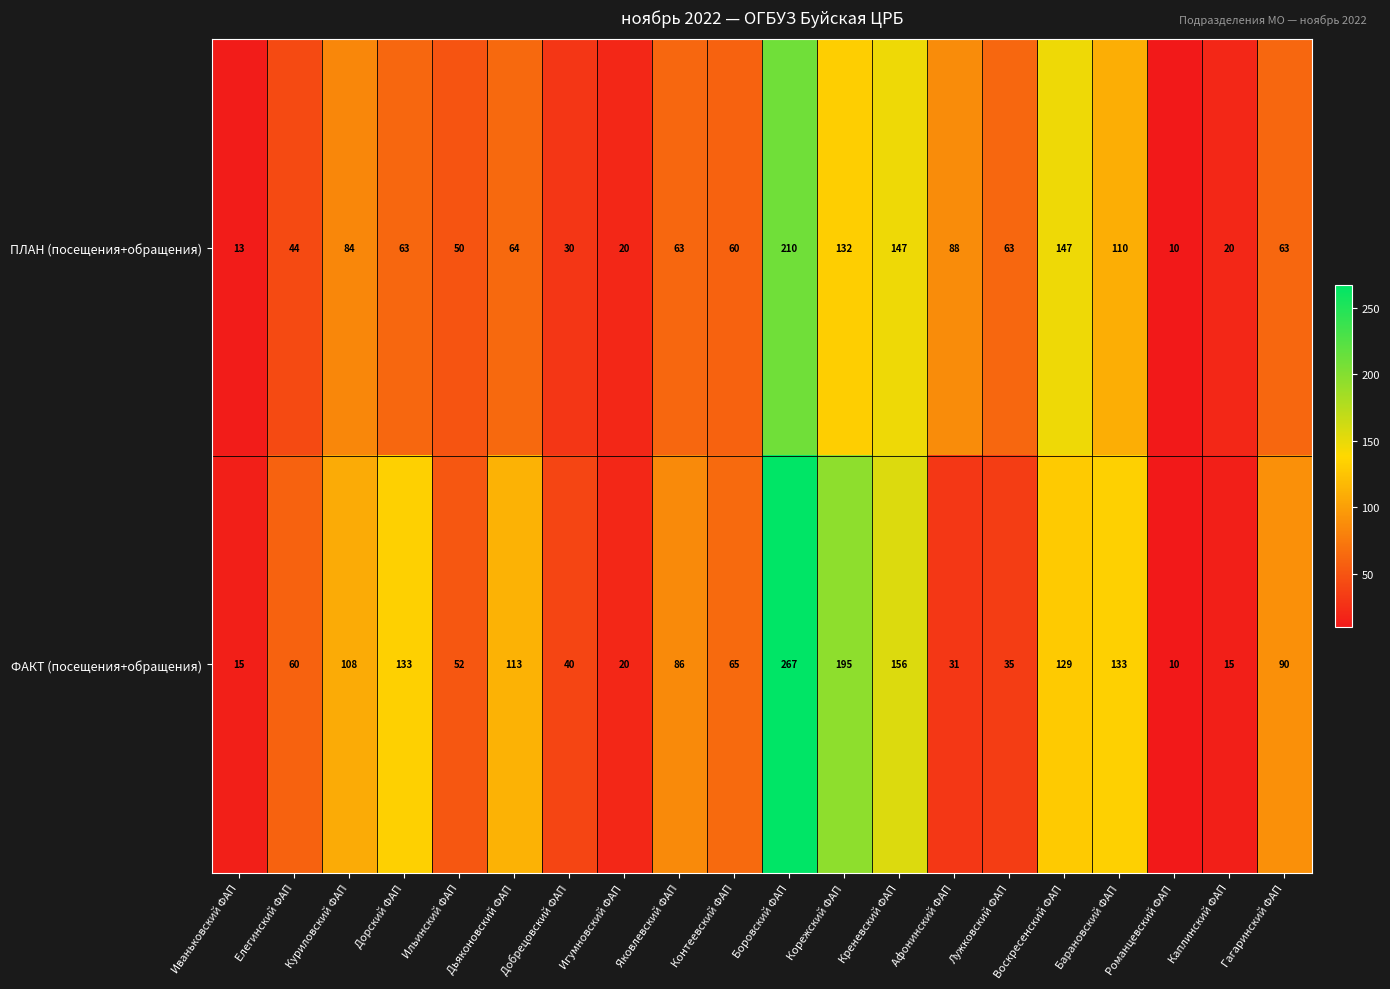

How many data points does each series have?

20